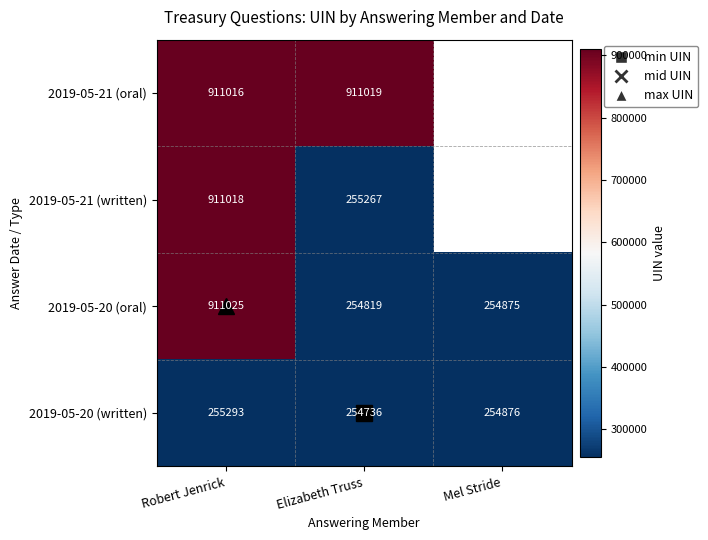

At how many categories does at least one series exceed 357336?

2